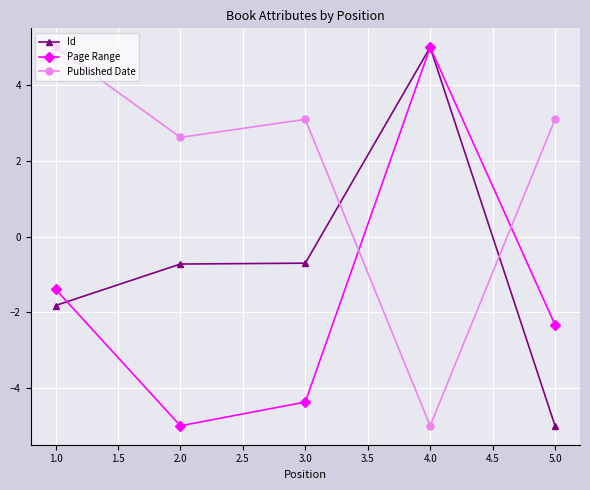

How many values in Page Range are below zero?

4